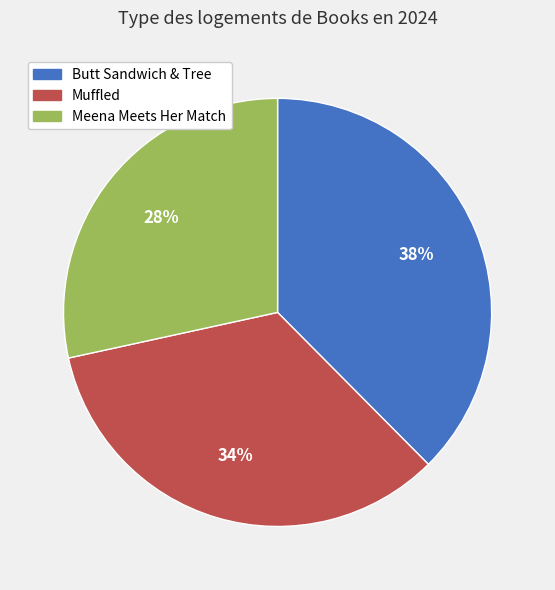

Is it true that Muffled is 34% of the pie?

True